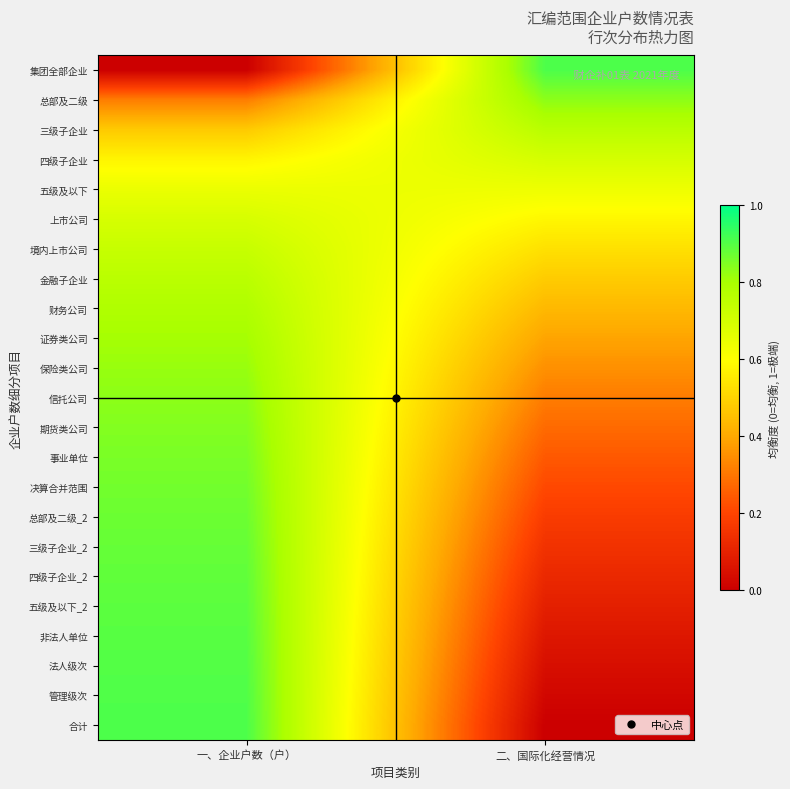

Between 一、企业户数（户） and 二、国际化经营情况, which series saw the biggest shift?

合计